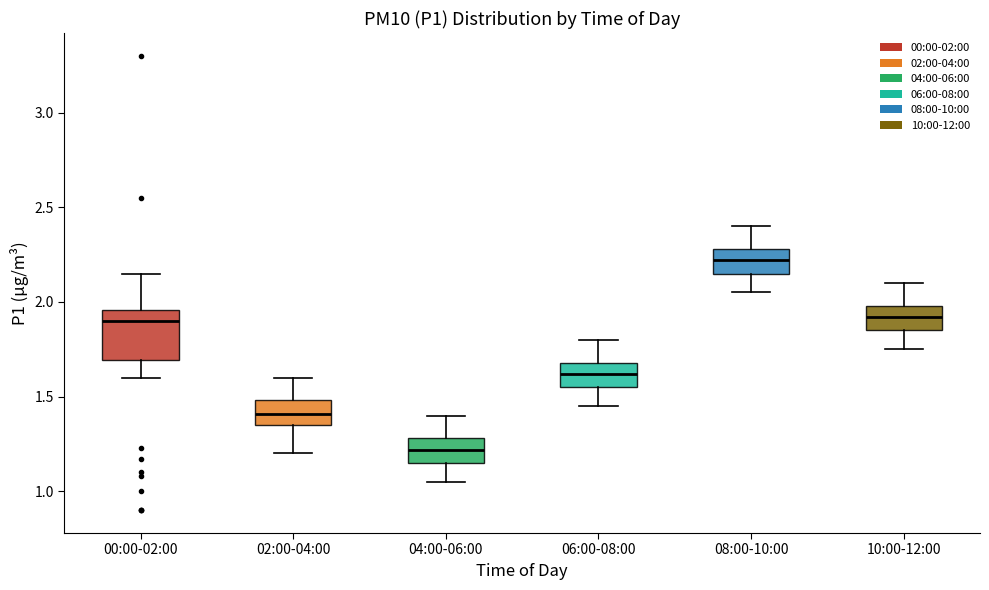

Comparing the boxes themselves (not the whiskers), which one is the tallest?

00:00-02:00